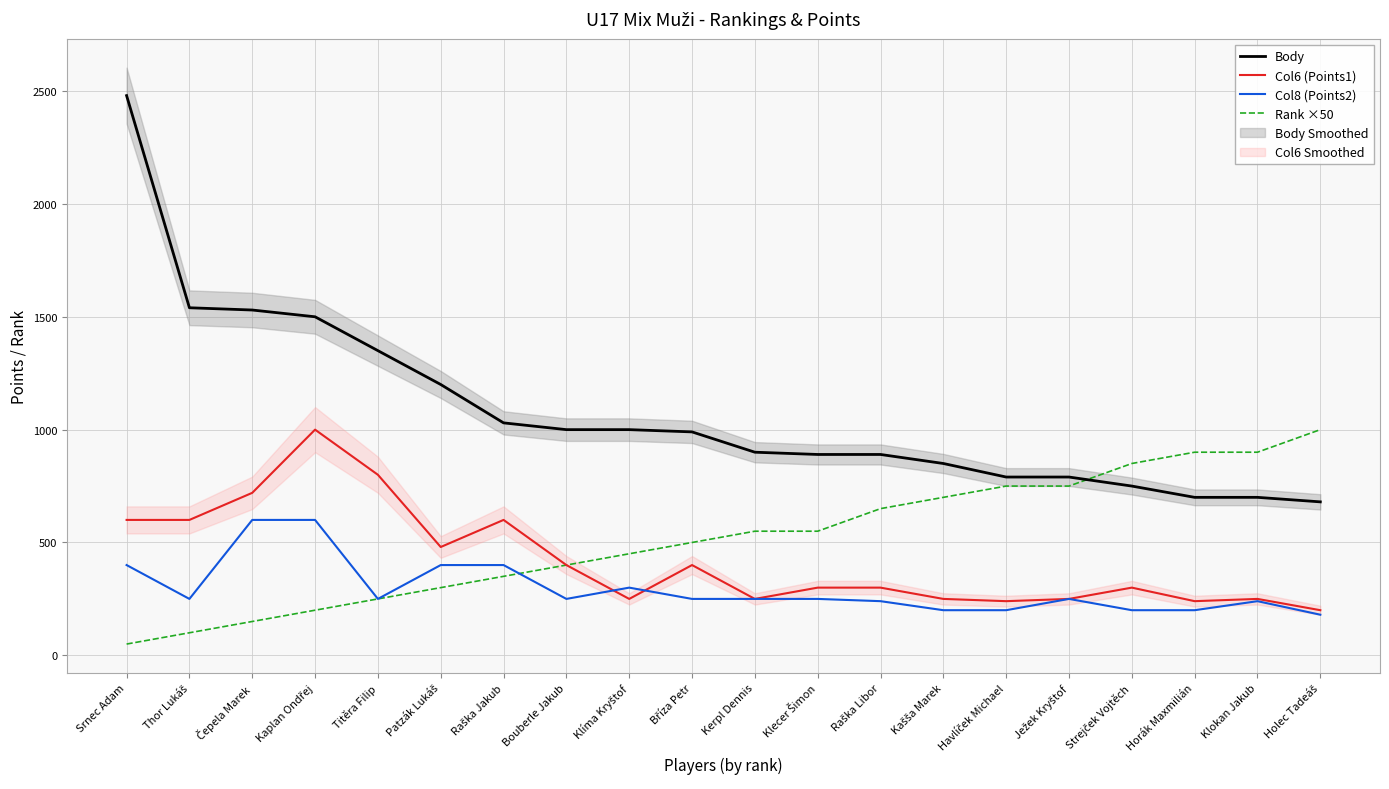

True or false: Body has more than 2 interior local peaks.

False